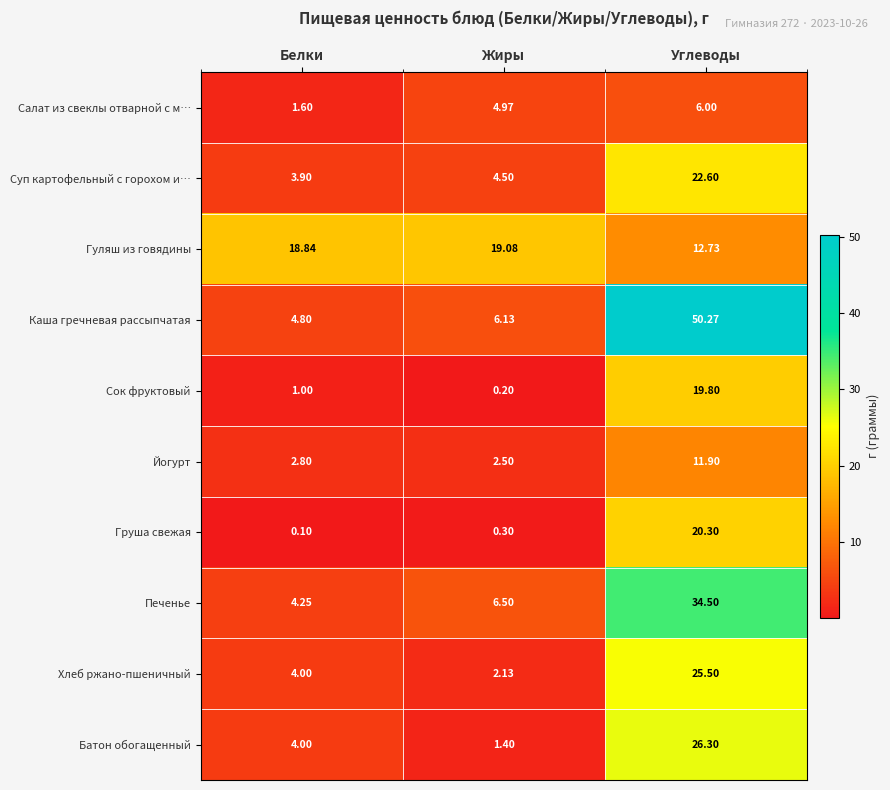

List the labels in order of Салат из свеклы отварной с м… value, smallest first.

Белки, Жиры, Углеводы